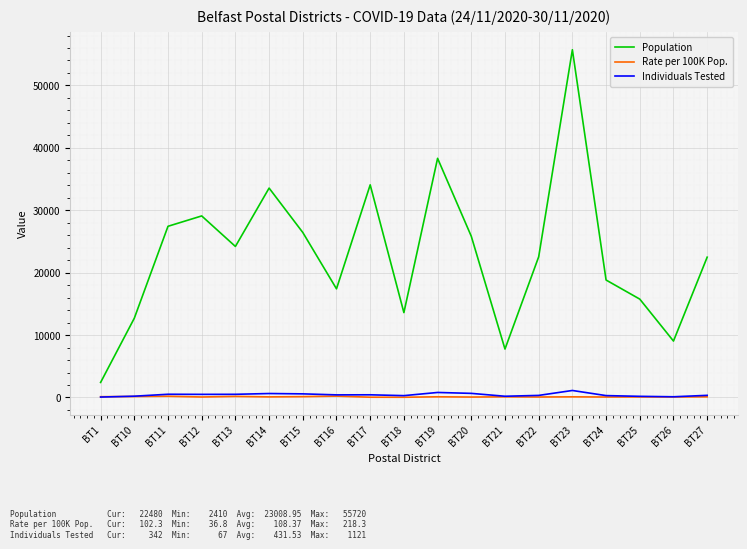

True or false: Rate per 100K Pop. has more than 2 interior local peaks.

True